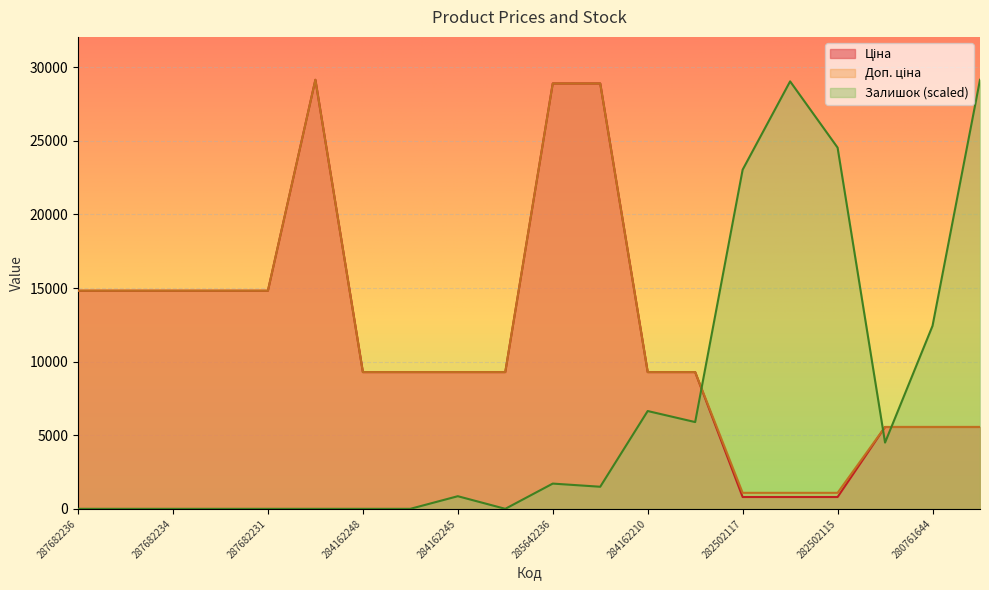

What is the minimum value for Доп. ціна?

1087.0